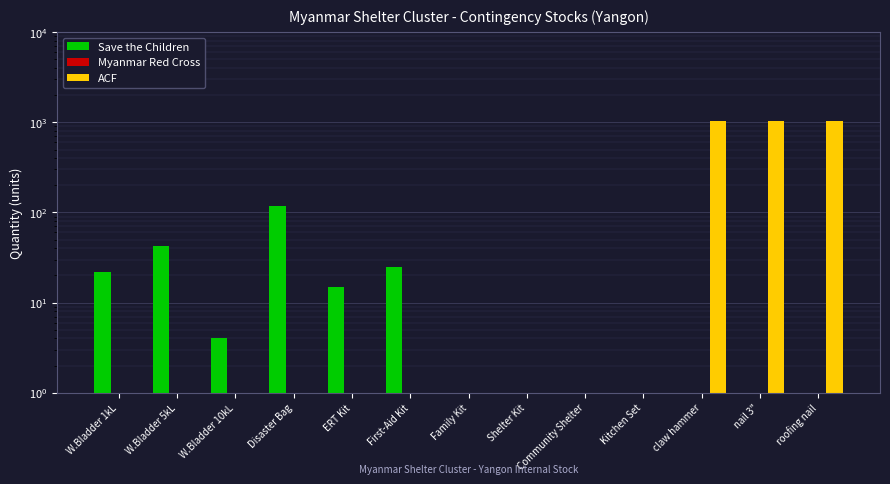

What are all the series names shown in the legend?

Save the Children, Myanmar Red Cross, ACF